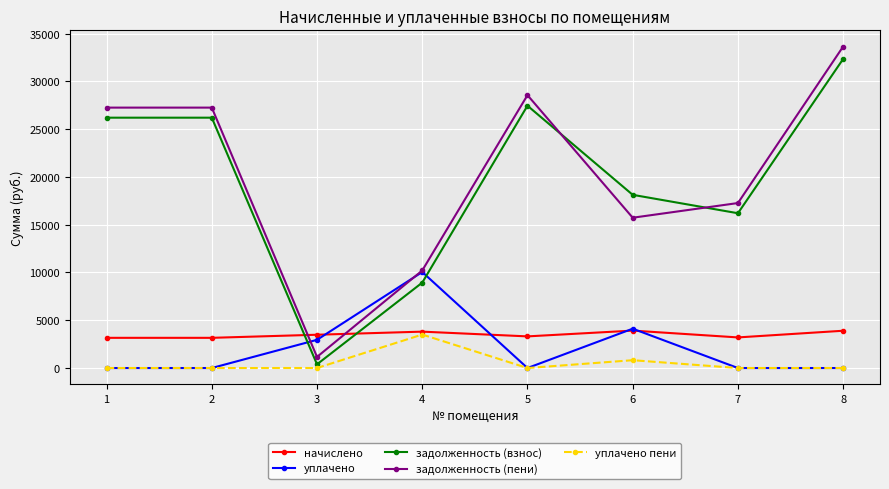

In задолженность (взнос), how many points are lower than both neighbors (excluding endpoints)?

2